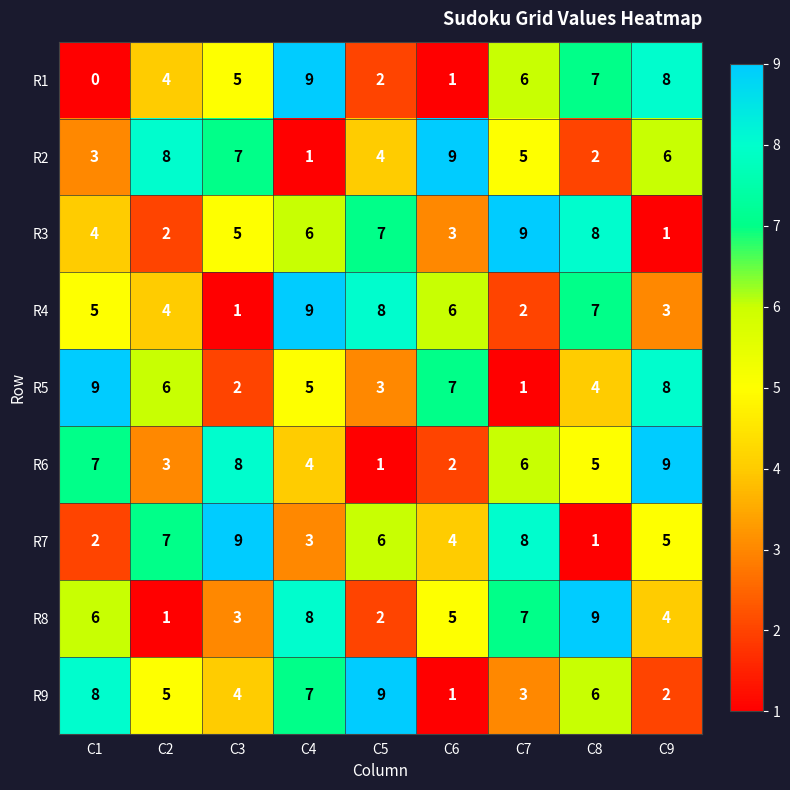

At which label is R9 closest to 5?

C2